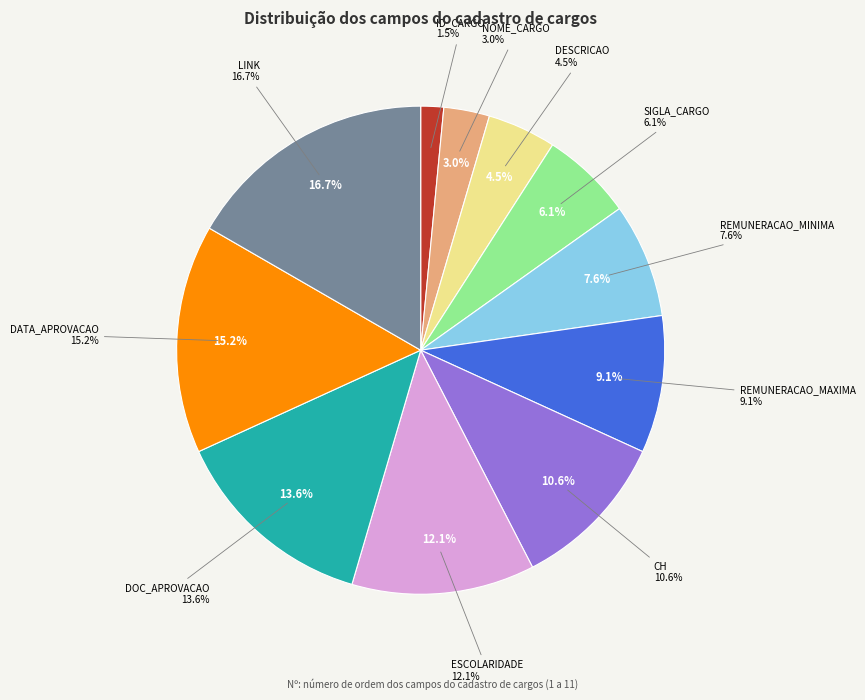

Is the sum of DESCRICAO and SIGLA_CARGO greater than half?

No